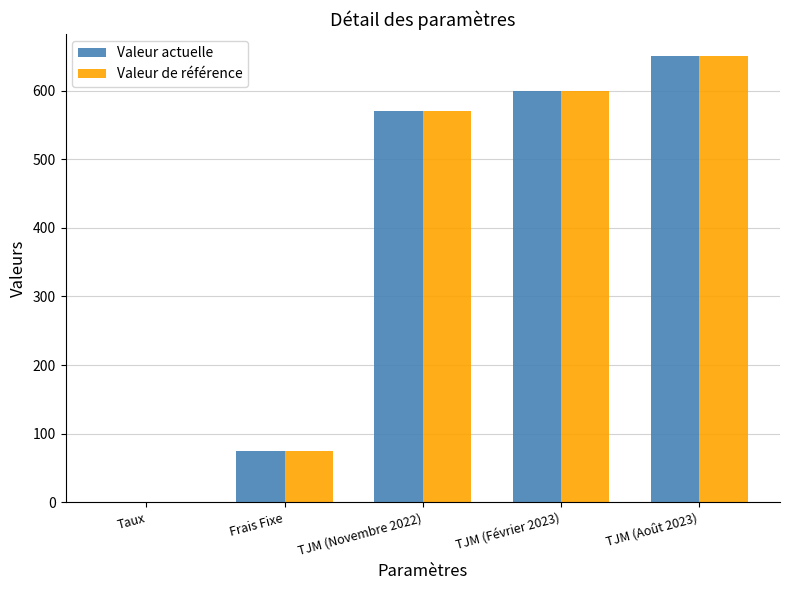

Read the Valeur de référence value at TJM (Novembre 2022).

570.0